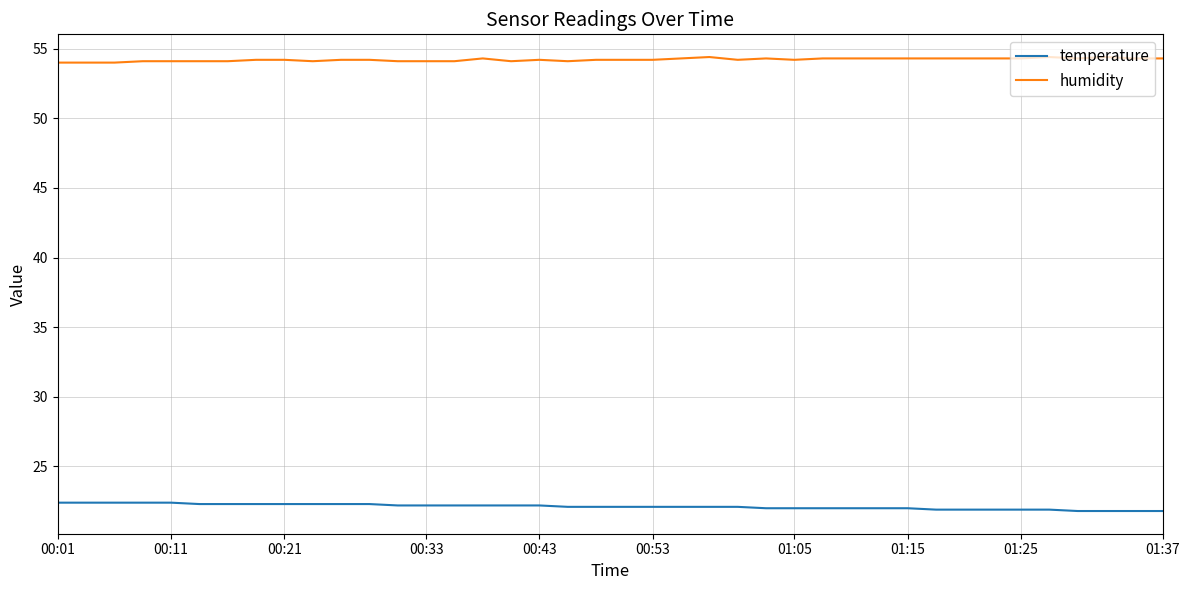

List the series in order of their overall mean, lowest first.

temperature, humidity